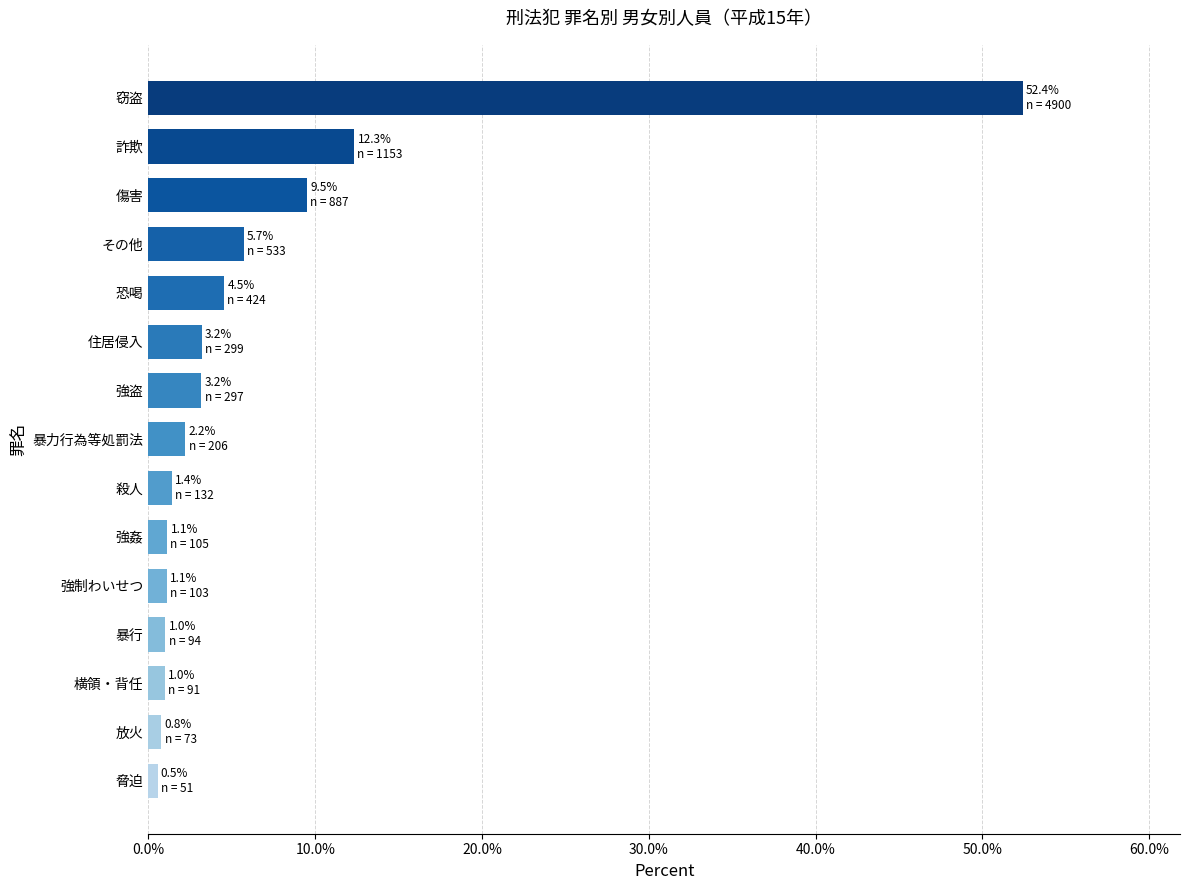

At which label is the value closest to 26?

詐欺